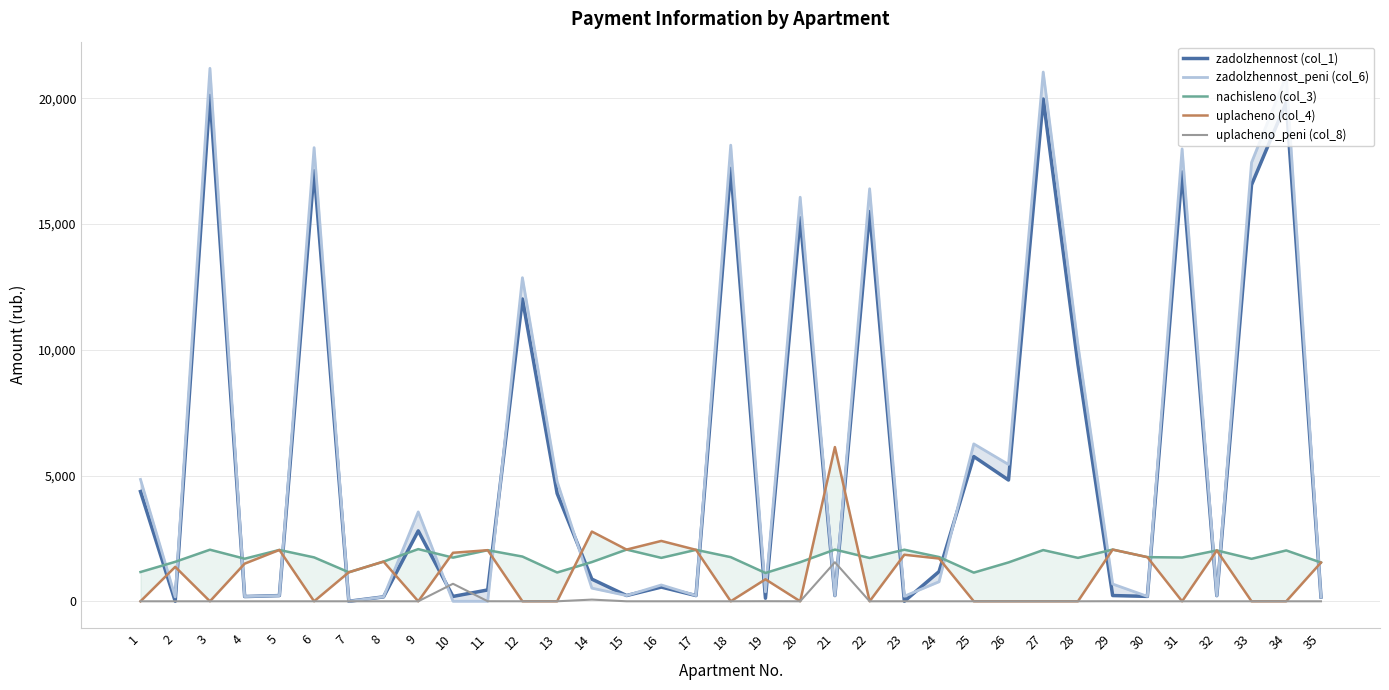

What is the total value across all series at 6?

36904.9